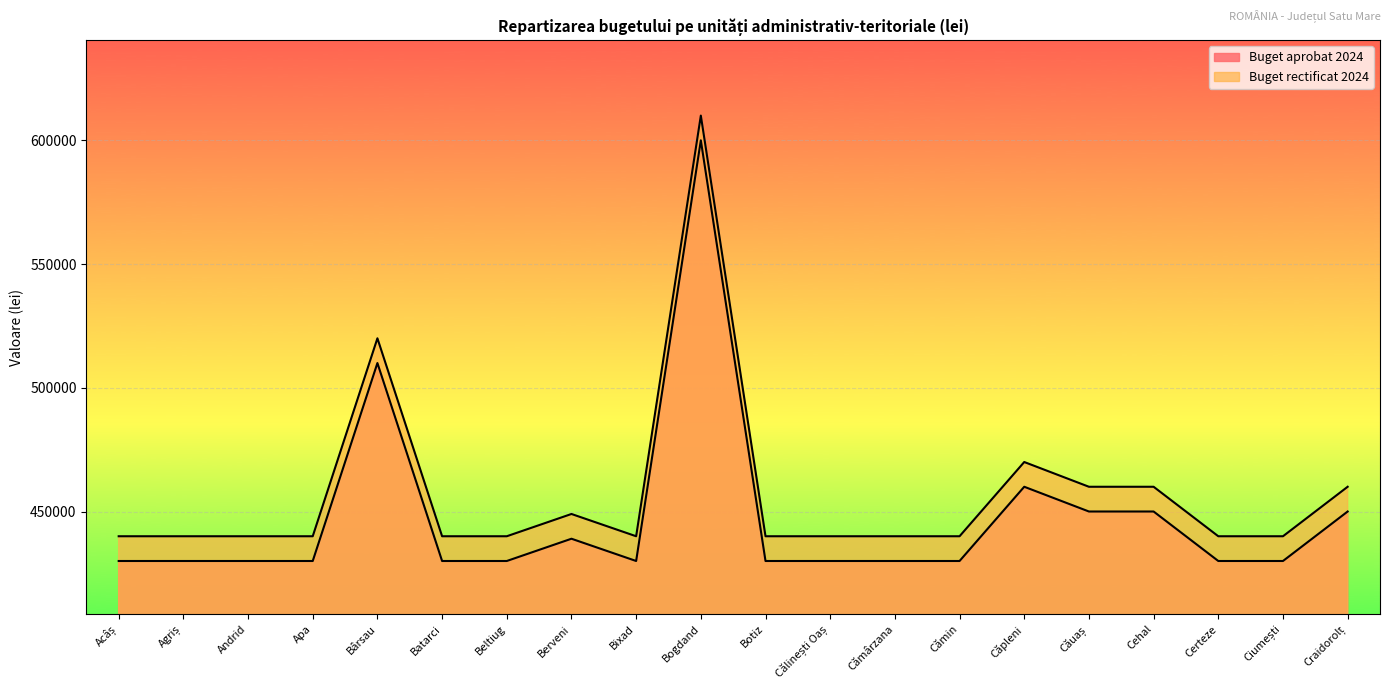

What is the difference between the second highest and second lowest values in the Buget aprobat 2024 series?

80000